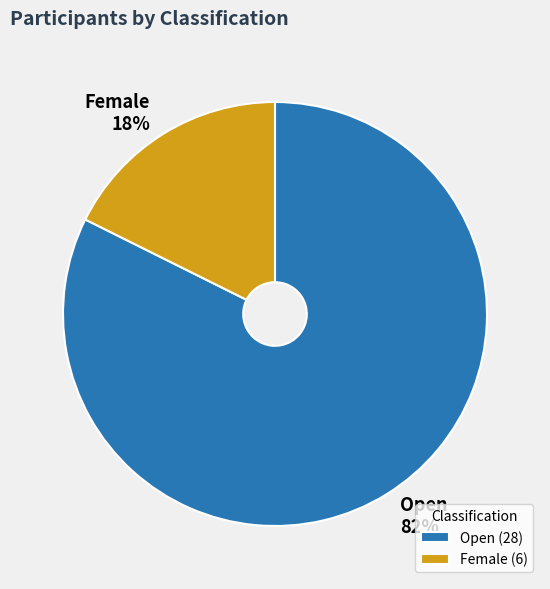

To the nearest percent, what is the average slice percentage?

50%